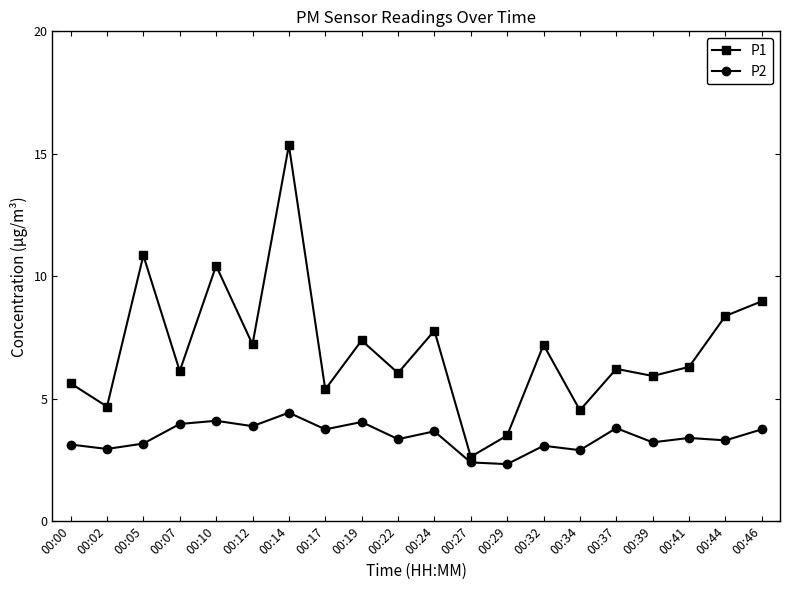

True or false: P1 and P2 intersect in this chart.

False